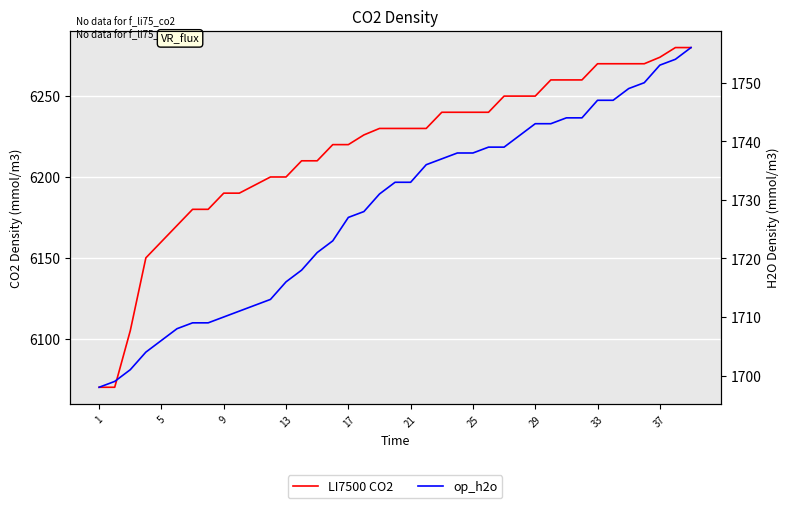

What is the average value of the LI7500 CO2 series?

6217